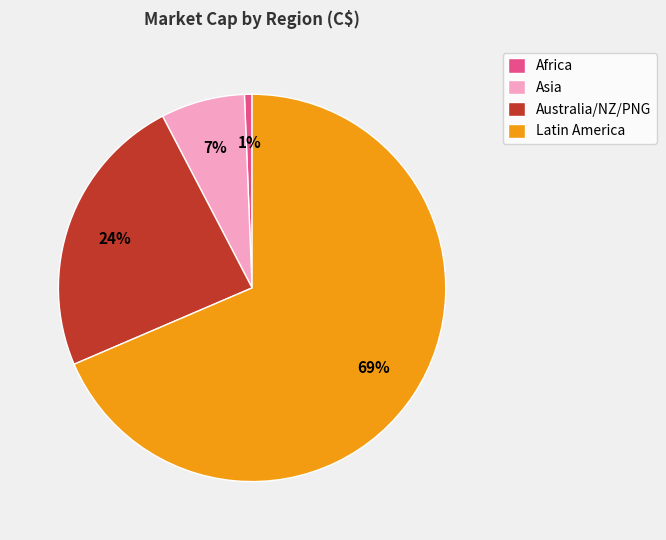

Which slice is the smallest?

Africa